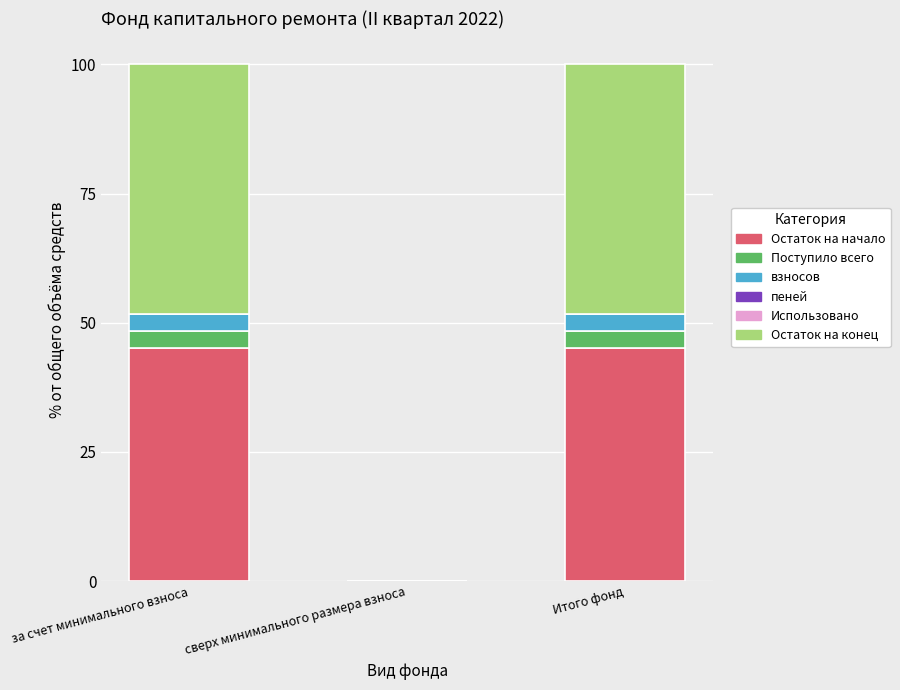

What is the total value across all series at за счет минимального взноса?

100.0